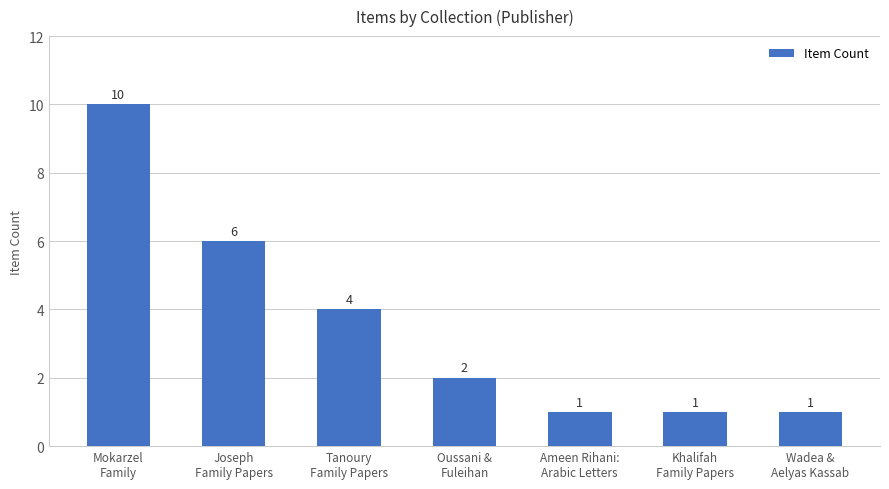

What is the greatest value displayed?

10